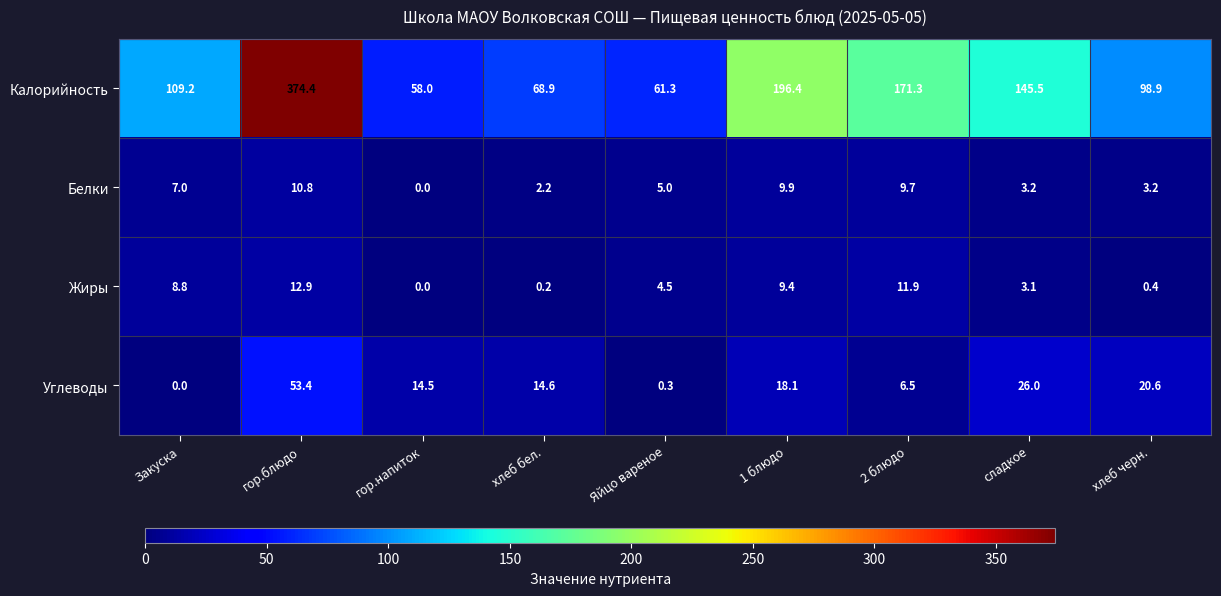

The Углеводы series shows 6.5 at хлеб бел.. True or false?

False